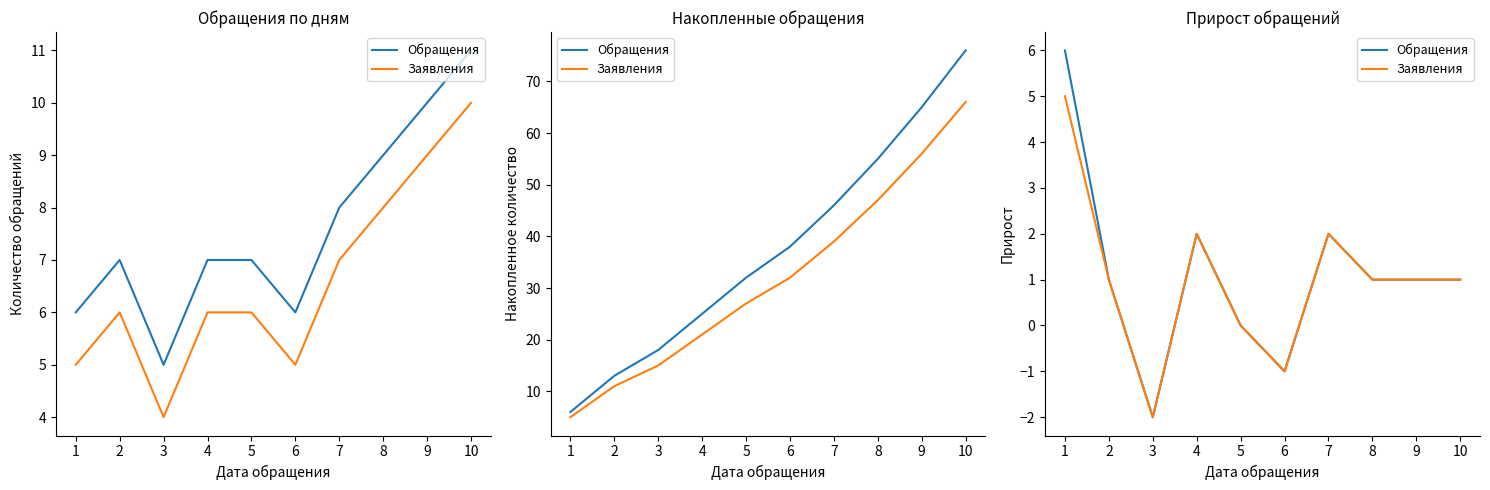

In Заявления, how many points are lower than both neighbors (excluding endpoints)?

2